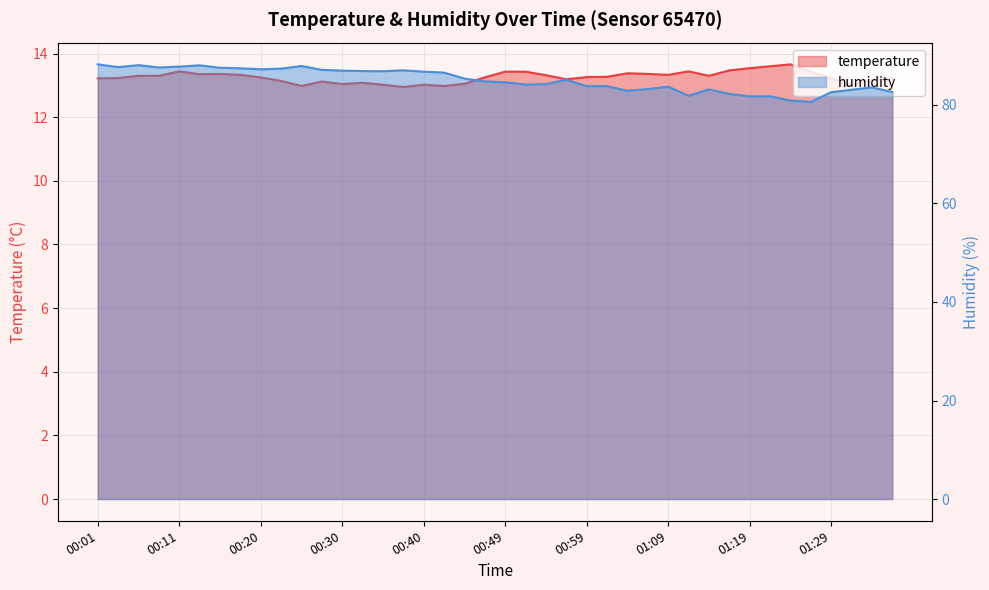

Is it true that temperature equals 21.3 at 00:47?

False